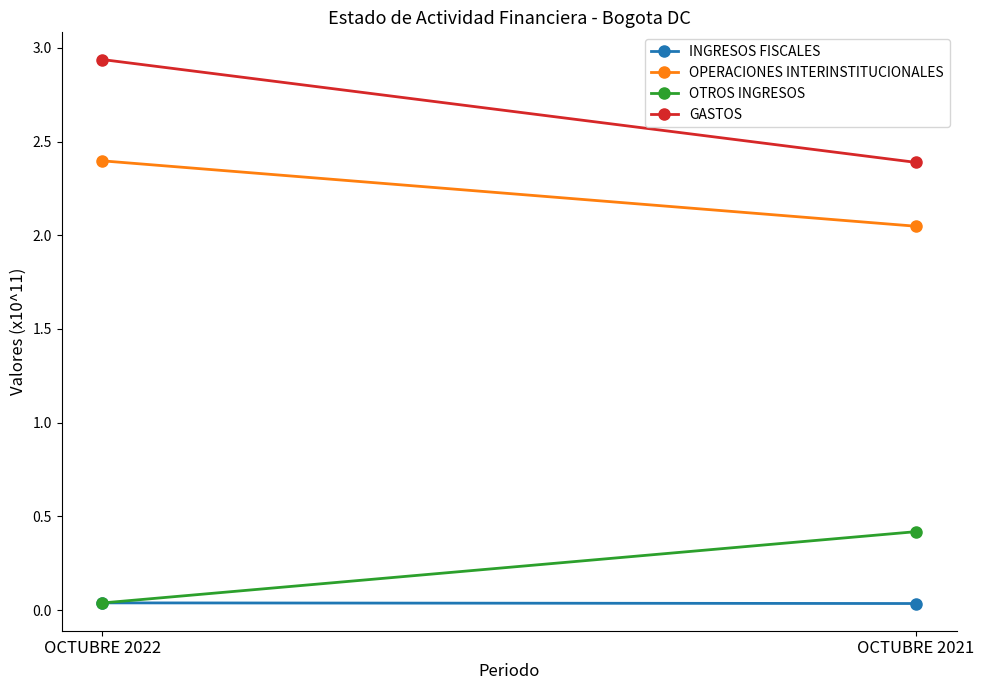

Is the value of GASTOS at OCTUBRE 2021 greater than the value of OTROS INGRESOS at OCTUBRE 2022?

Yes